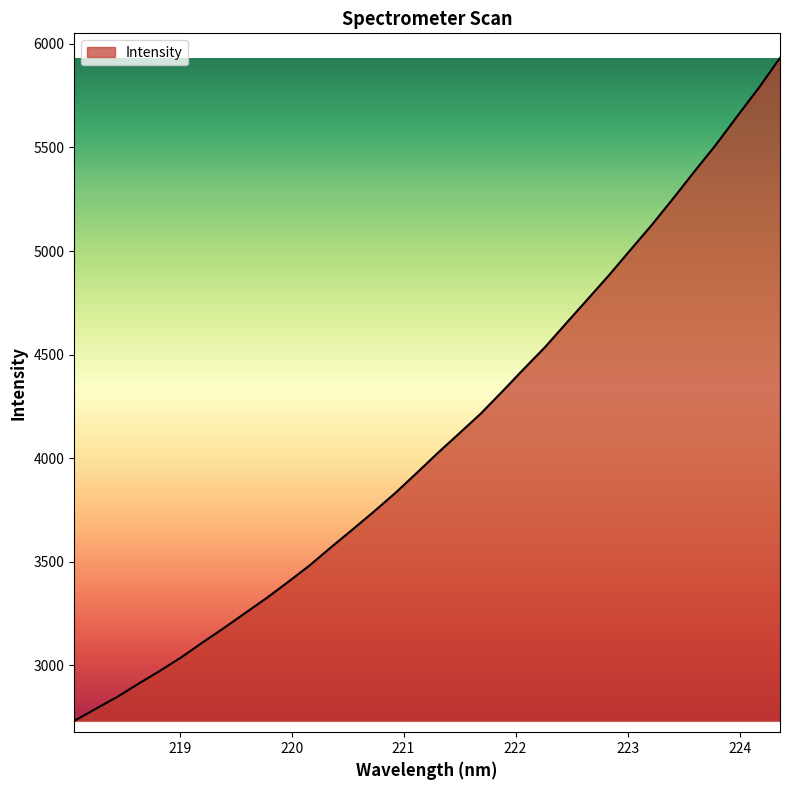

What is the maximum value shown in the chart?

5932.6